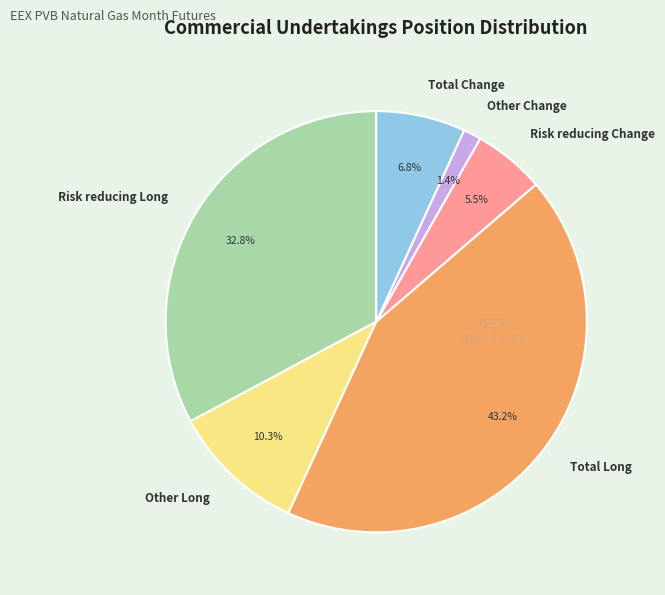

Does Other Long represent more than half of the total?

No